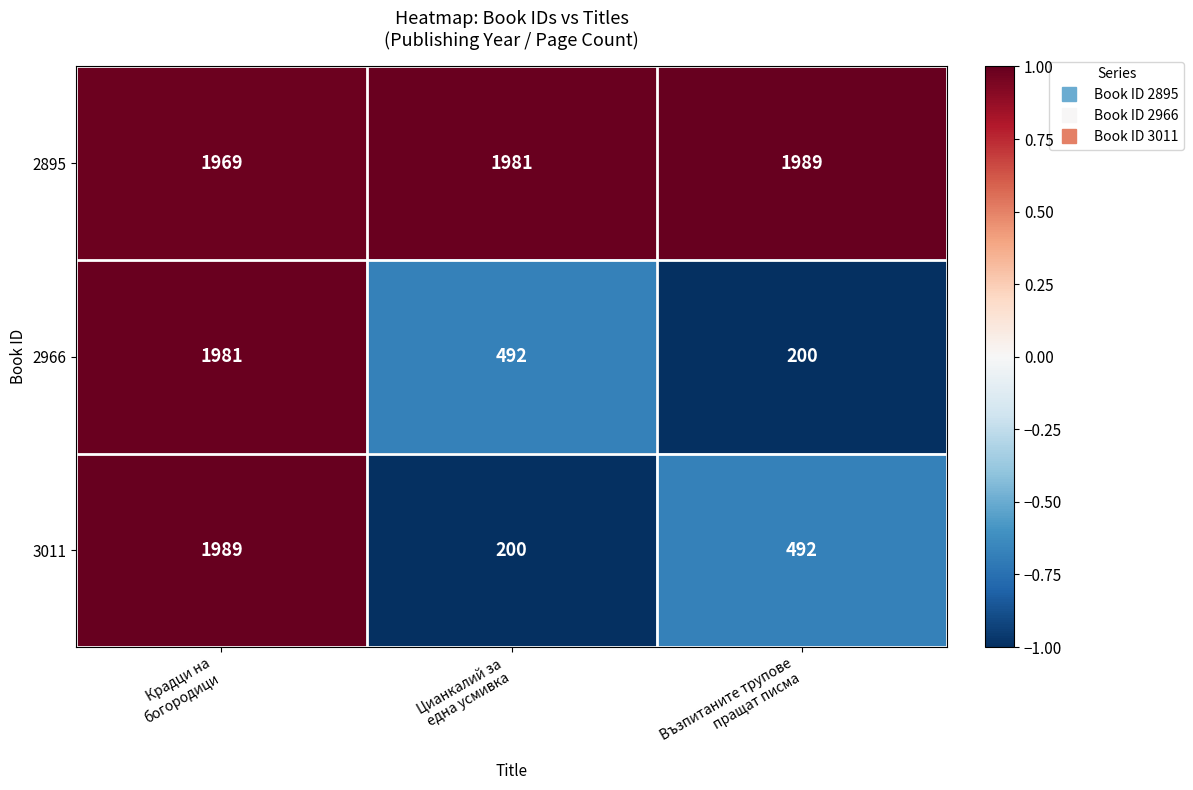

What is the difference between the maximum and minimum values in the 3011 series?

1789